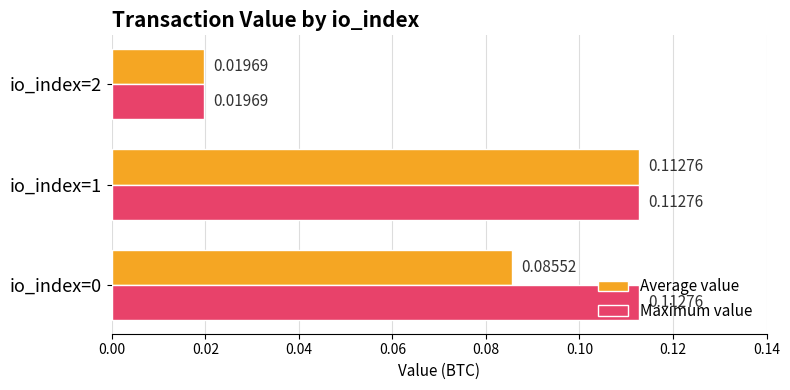

Which category has the lowest value in the Average value series?

io_index=2